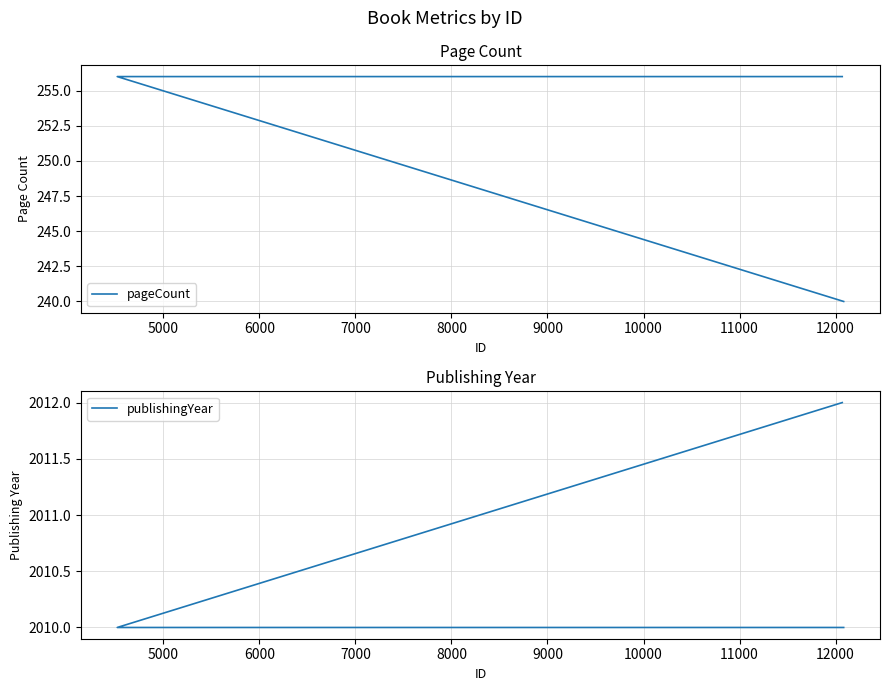

What is the lowest value of the publishingYear series?

2010